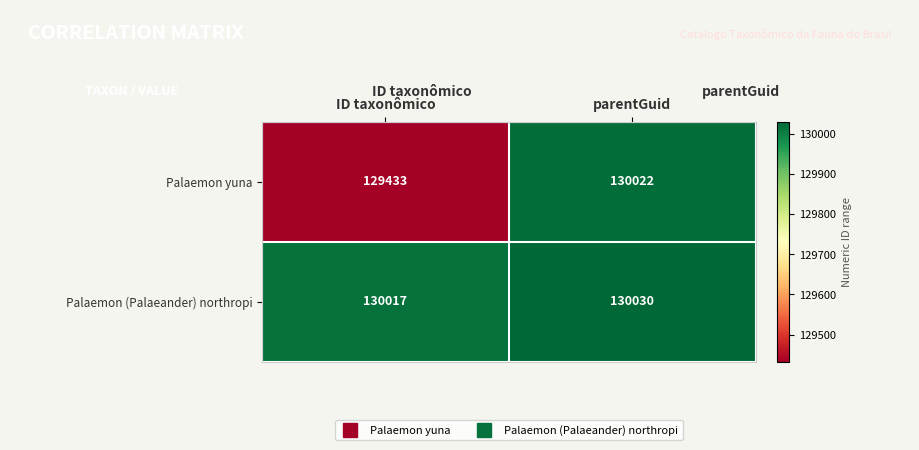

Reading left to right, extract all data points from this chart.

Palaemon yuna: 129433	130022
Palaemon (Palaeander) northropi: 130017	130030